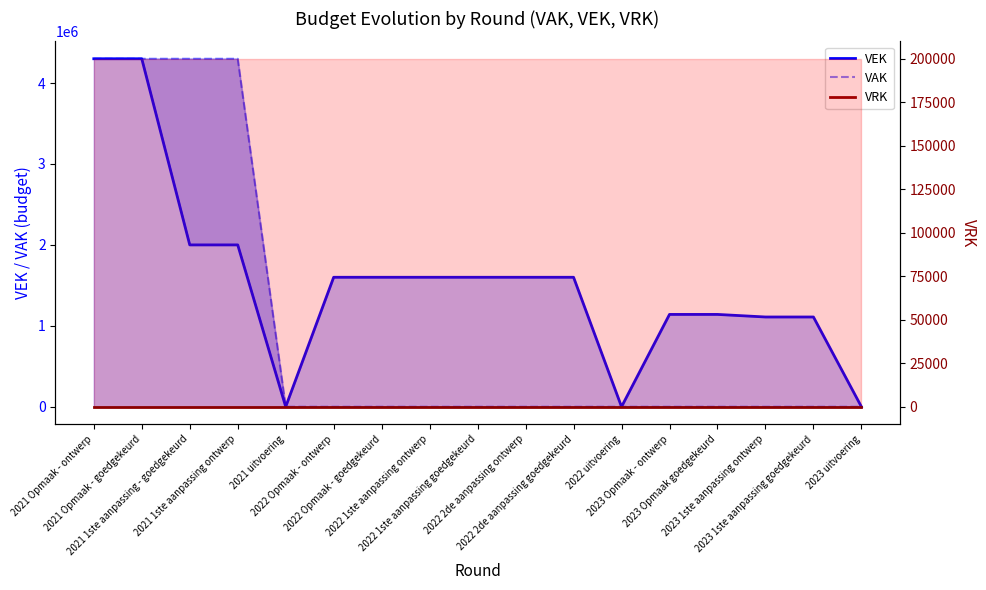

Which series has the largest total across all categories?

VEK